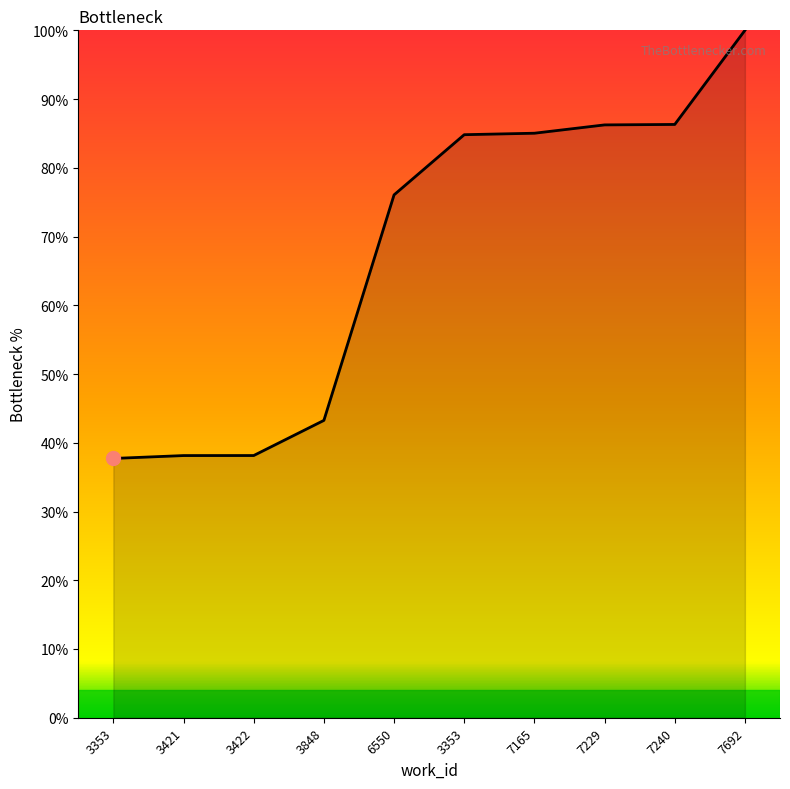

Does the chart have visible grid lines?

No